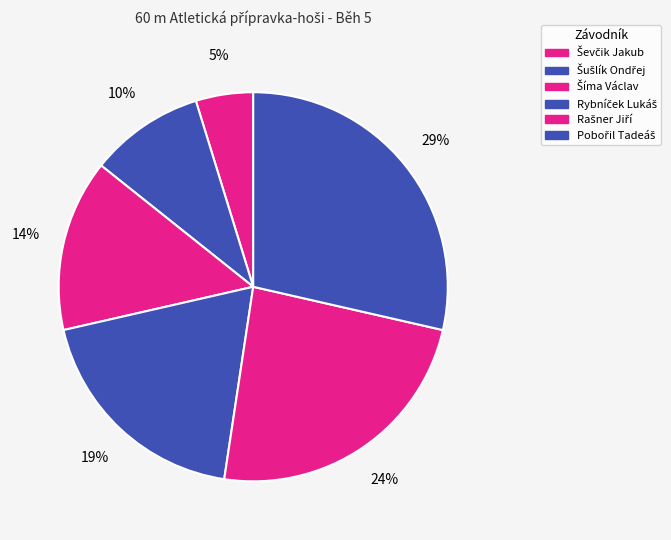

Is there any slice that represents more than half of the pie?

No